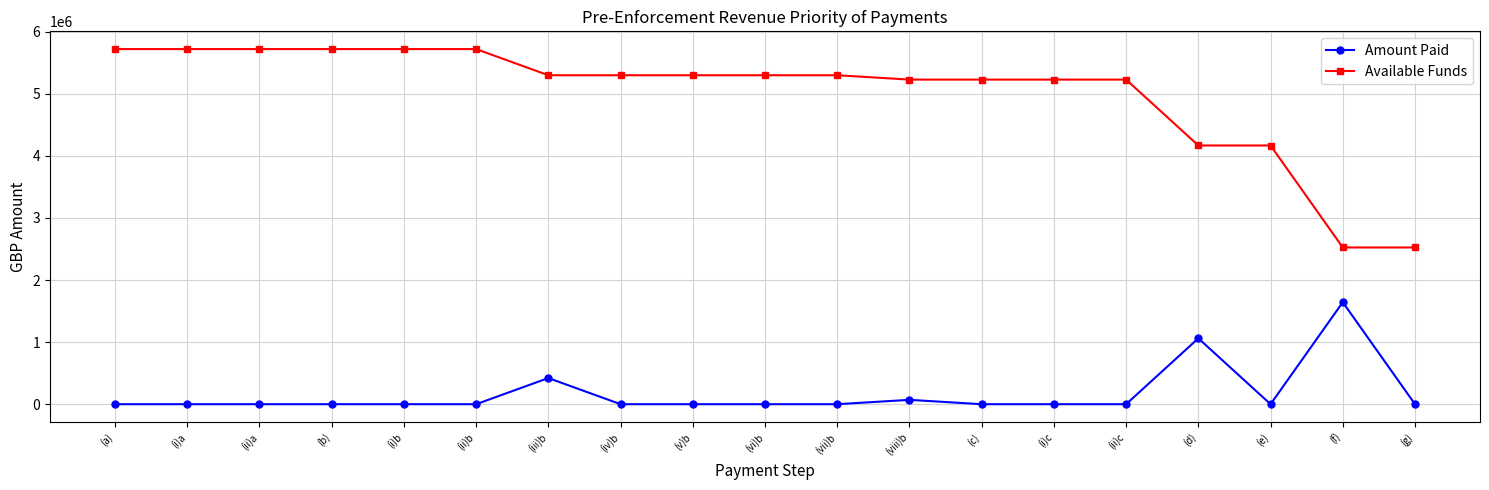

Between (f) and (g), which series saw the biggest shift?

Amount Paid